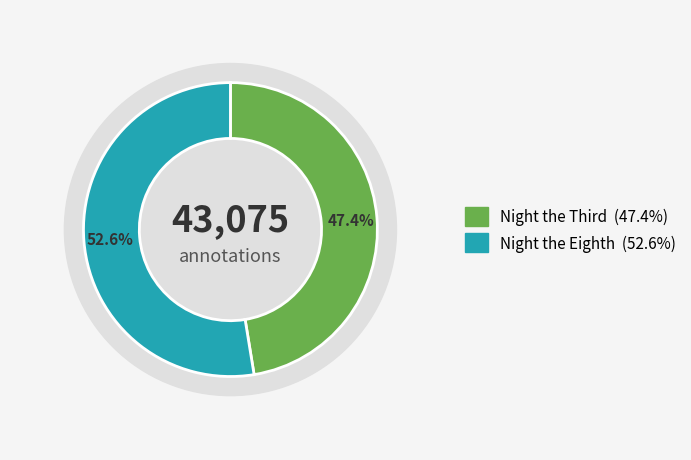

To the nearest percent, what percentage of the pie is Night the Eighth?

53%